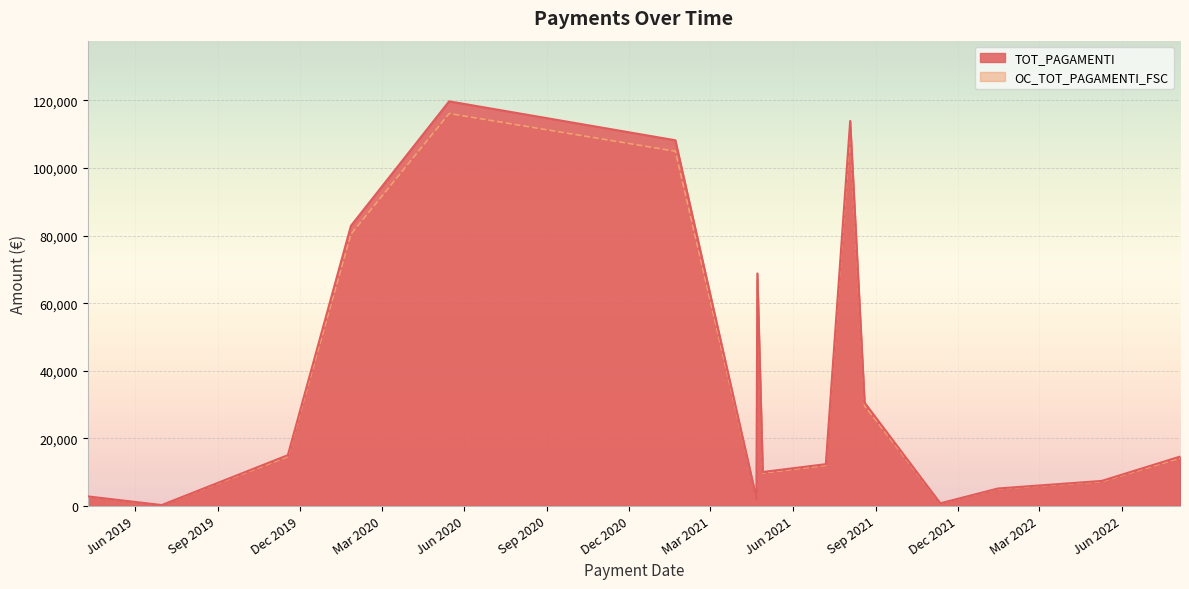

True or false: TOT_PAGAMENTI and OC_TOT_PAGAMENTI_FSC intersect in this chart.

False